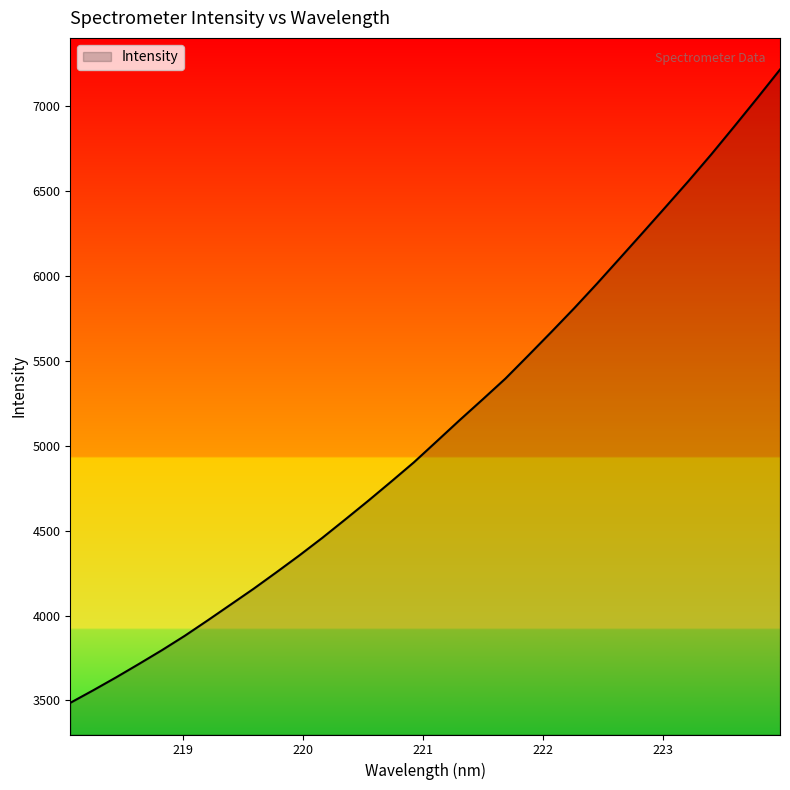

What is the smallest value displayed?

3485.6